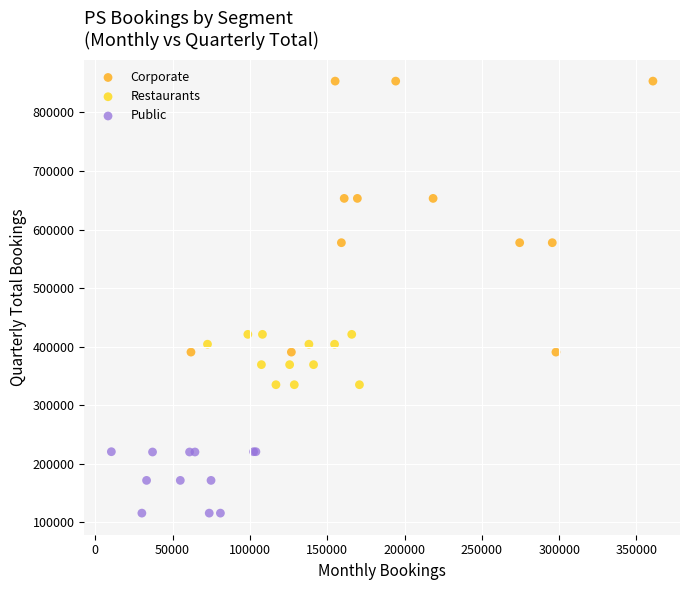

Which series reaches the maximum Y coordinate?

Corporate